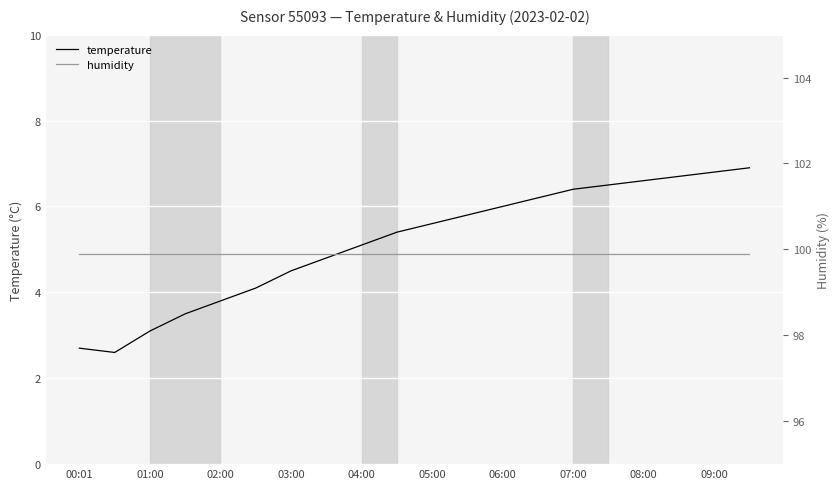

The humidity series shows 135.6 at 15. True or false?

False